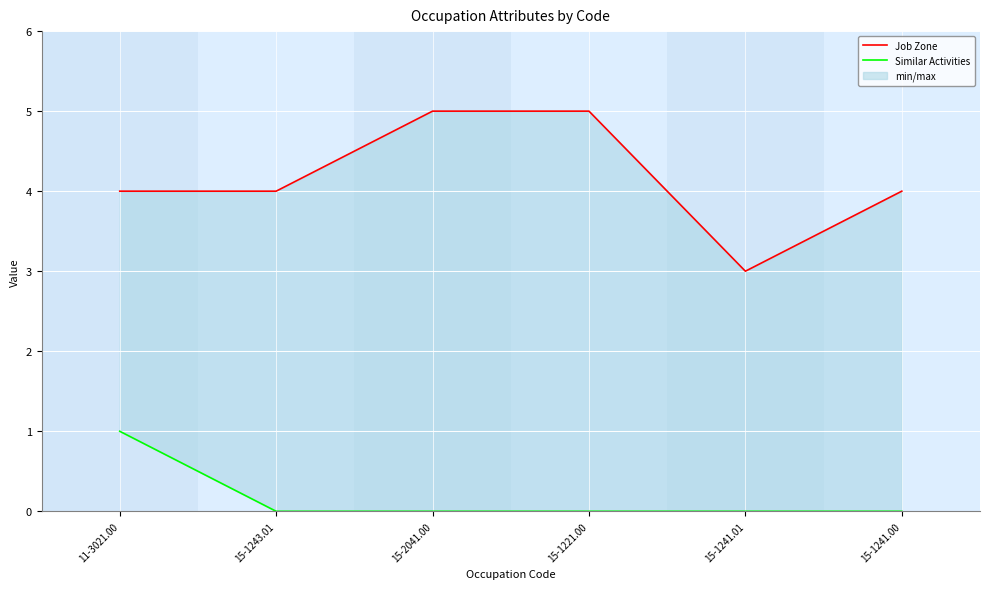

What is the value of the Similar Activities point at the 1st from the left?

1